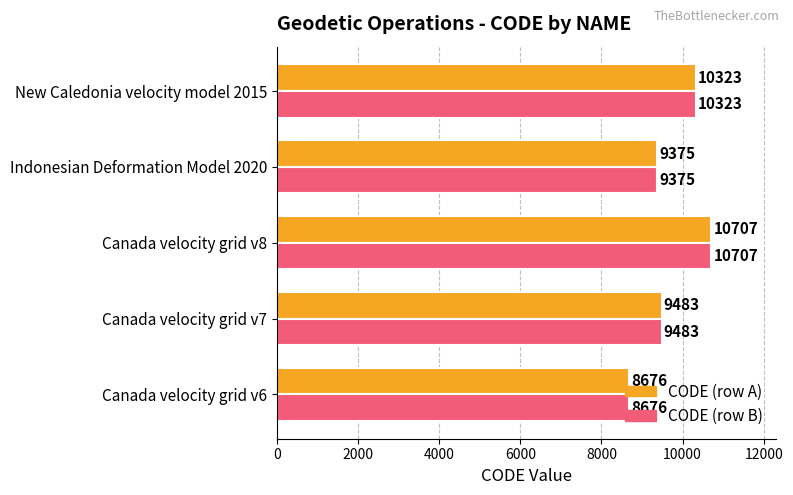

Which category has the highest value across all series?

Canada velocity grid v8